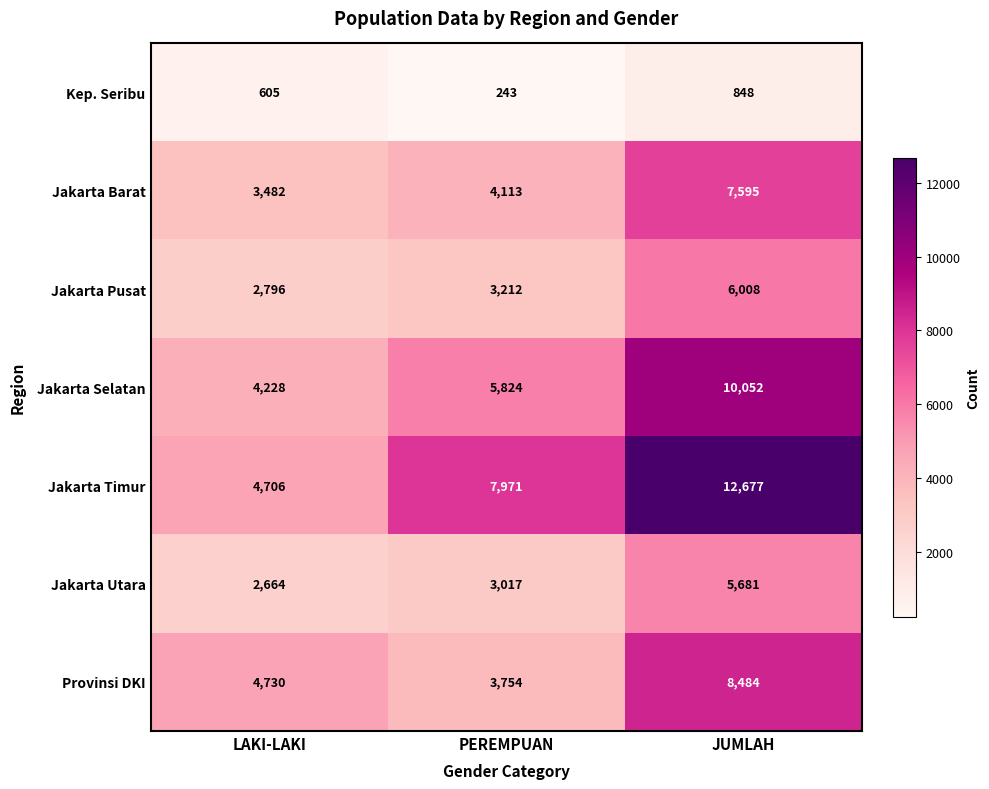

Which series has the widest spread of values?

Jakarta Timur